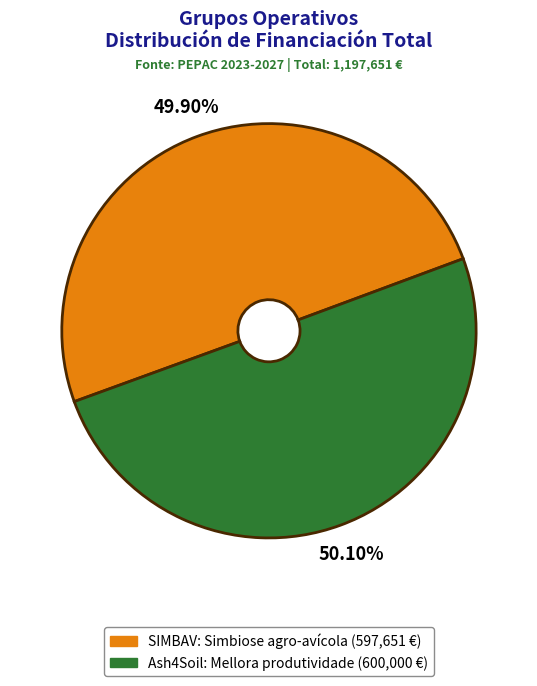

What portion of the pie excludes Ash4Soil: Mellora produtividade?

49.9%